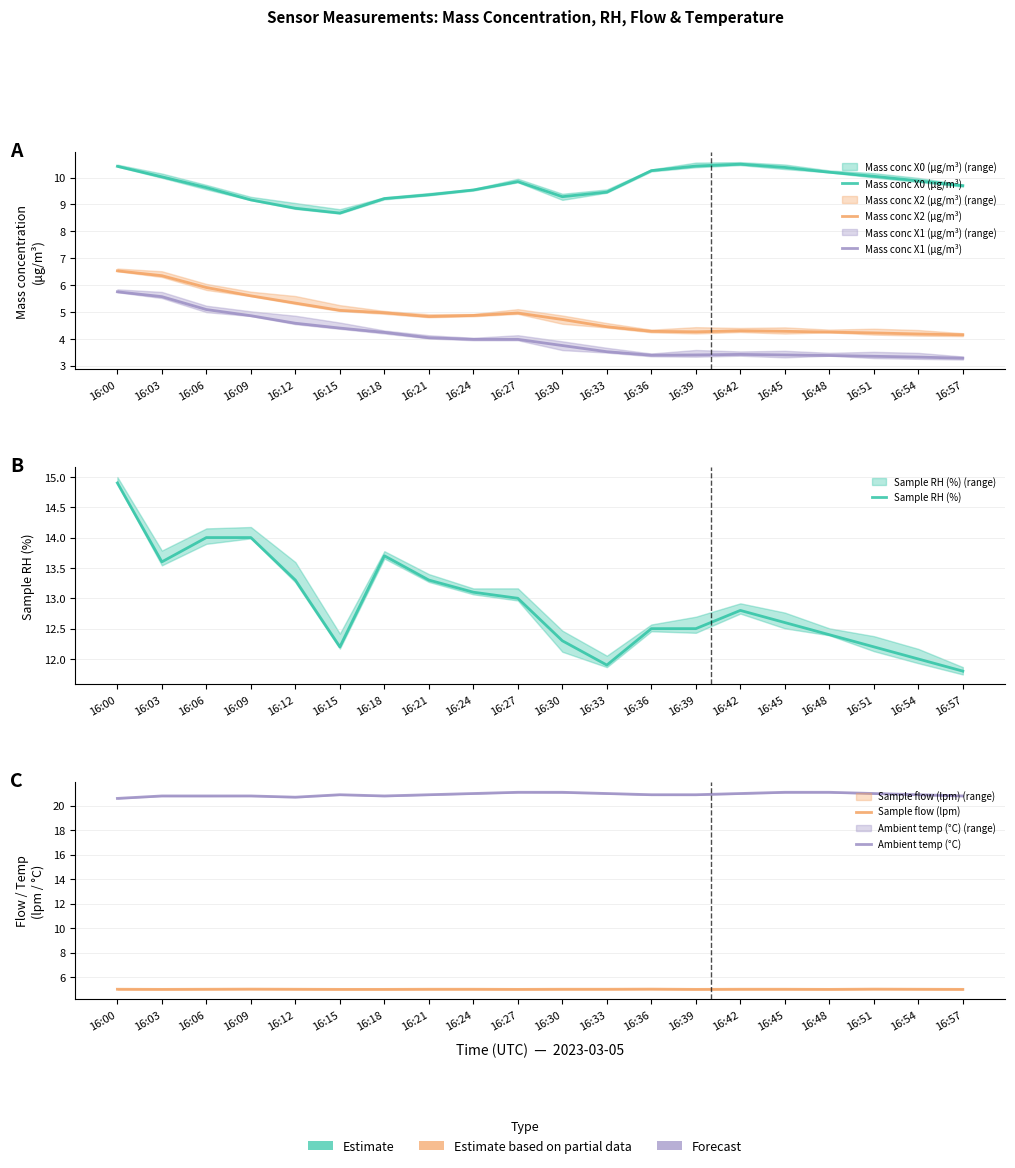

True or false: Mass conc X0 (μg/m³) and Sample flow (lpm) cross at least once.

False